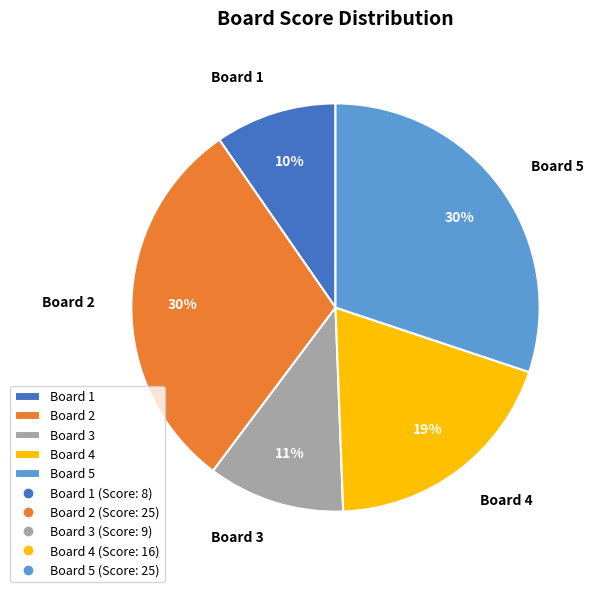

Count the number of slices in the pie.

5